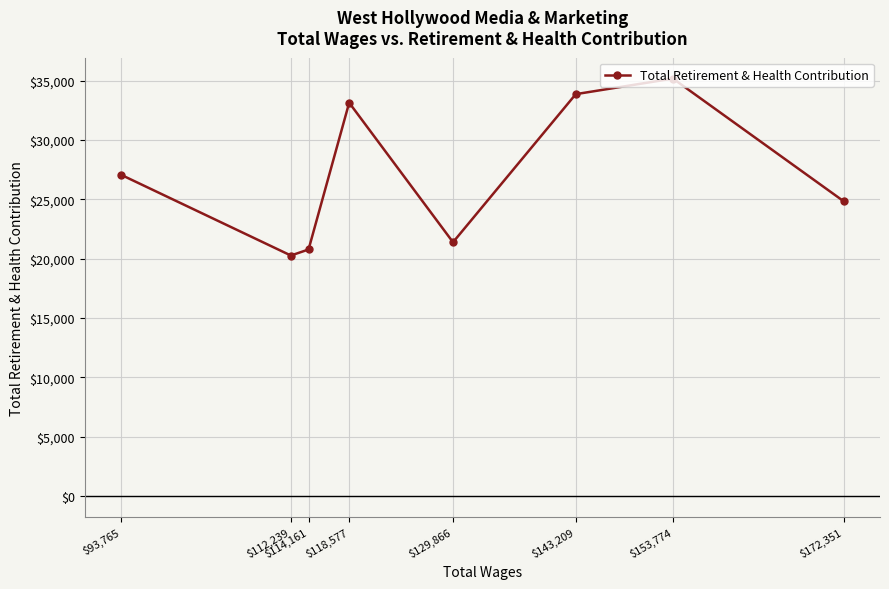

True or false: the data shows 24833 at $172,351.

True